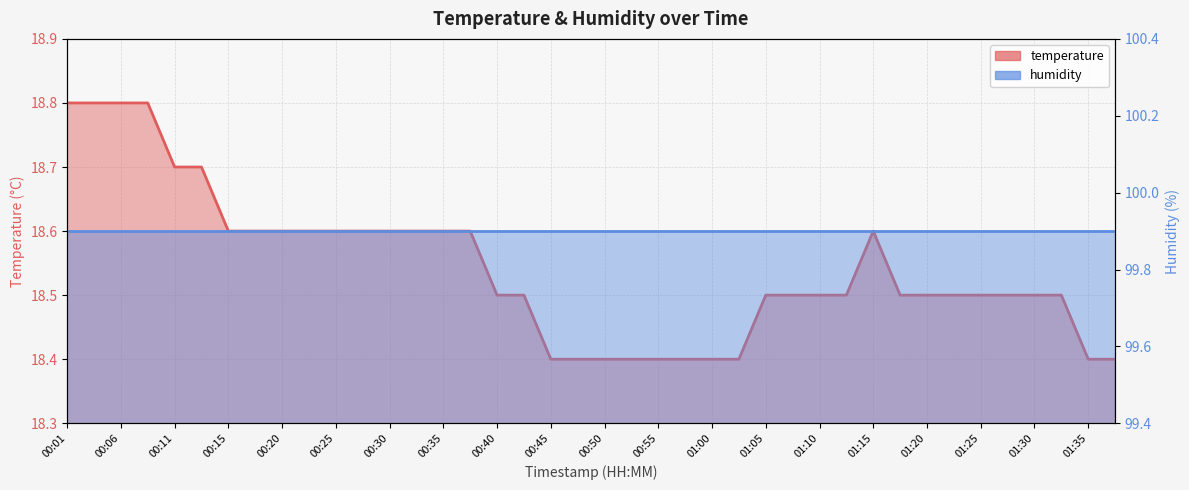

What is the minimum value shown in the chart?

18.4